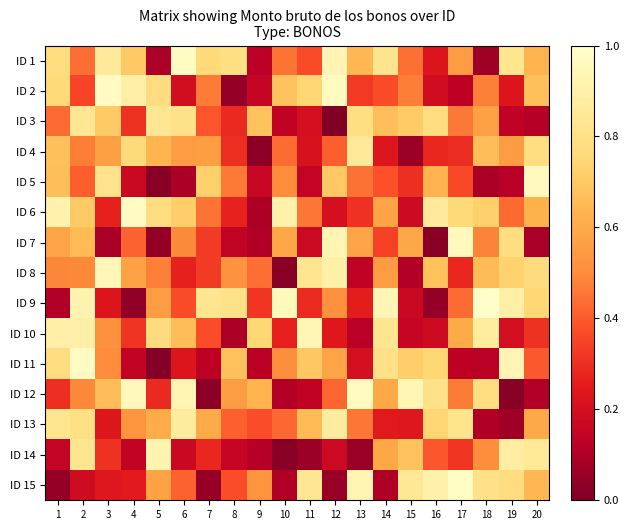

Reading left to right, what are all the values shown in this chart?

ID 1: 1=0.8	2=0.4	3=0.9	4=0.7	5=0.1	6=1.0	7=0.8	8=0.8	9=0.1	10=0.5	11=0.4	12=0.9	13=0.6	14=0.8	15=0.4	16=0.2	17=0.6	18=0.1	19=0.8	20=0.6
ID 2: 1=0.8	2=0.4	3=1.0	4=0.9	5=0.8	6=0.2	7=0.5	8=0.0	9=0.2	10=0.7	11=0.7	12=1.0	13=0.3	14=0.4	15=0.5	16=0.2	17=0.1	18=0.5	19=0.2	20=0.7
ID 3: 1=0.4	2=0.8	3=0.7	4=0.3	5=0.8	6=0.8	7=0.4	8=0.3	9=0.7	10=0.1	11=0.2	12=0.0	13=0.8	14=0.7	15=0.7	16=0.8	17=0.5	18=0.6	19=0.1	20=0.1
ID 4: 1=0.7	2=0.5	3=0.6	4=0.8	5=0.6	6=0.6	7=0.6	8=0.3	9=0.0	10=0.4	11=0.2	12=0.4	13=0.9	14=0.2	15=0.1	16=0.3	17=0.3	18=0.7	19=0.6	20=0.8
ID 5: 1=0.7	2=0.4	3=0.8	4=0.2	5=0.0	6=0.1	7=0.7	8=0.5	9=0.2	10=0.5	11=0.2	12=0.7	13=0.4	14=0.4	15=0.3	16=0.6	17=0.4	18=0.1	19=0.1	20=1.0
ID 6: 1=0.9	2=0.7	3=0.3	4=1.0	5=0.8	6=0.7	7=0.4	8=0.3	9=0.1	10=0.9	11=0.5	12=0.2	13=0.3	14=0.6	15=0.2	16=0.9	17=0.8	18=0.7	19=0.4	20=0.6
ID 7: 1=0.6	2=0.6	3=0.1	4=0.4	5=0.0	6=0.5	7=0.3	8=0.1	9=0.1	10=0.6	11=0.2	12=0.9	13=0.6	14=0.3	15=0.6	16=0.0	17=1.0	18=0.5	19=0.8	20=0.1
ID 8: 1=0.5	2=0.5	3=0.9	4=0.6	5=0.5	6=0.3	7=0.3	8=0.5	9=0.4	10=0.0	11=0.8	12=0.9	13=0.1	14=0.6	15=0.1	16=0.7	17=0.3	18=0.7	19=0.7	20=0.8
ID 9: 1=0.1	2=0.9	3=0.2	4=0.0	5=0.6	6=0.4	7=0.8	8=0.8	9=0.3	10=1.0	11=0.3	12=0.5	13=0.3	14=0.9	15=0.2	16=0.0	17=0.4	18=1.0	19=0.9	20=0.7
ID 10: 1=0.9	2=0.9	3=0.5	4=0.3	5=0.8	6=0.7	7=0.4	8=0.1	9=0.7	10=0.3	11=0.9	12=0.2	13=0.1	14=0.8	15=0.2	16=0.2	17=0.6	18=0.9	19=0.2	20=0.3
ID 11: 1=0.8	2=1.0	3=0.5	4=0.1	5=0.0	6=0.2	7=0.1	8=0.7	9=0.1	10=0.5	11=0.7	12=0.6	13=0.2	14=0.8	15=0.7	16=0.7	17=0.1	18=0.1	19=0.9	20=0.4
ID 12: 1=0.3	2=0.5	3=0.7	4=1.0	5=0.3	6=0.9	7=0.0	8=0.6	9=0.6	10=0.1	11=0.1	12=0.4	13=1.0	14=0.6	15=0.9	16=0.8	17=0.5	18=0.8	19=0.0	20=0.1
ID 13: 1=0.8	2=0.8	3=0.2	4=0.5	5=0.6	6=0.9	7=0.6	8=0.4	9=0.4	10=0.4	11=0.7	12=0.9	13=0.5	14=0.2	15=0.2	16=0.7	17=0.8	18=0.1	19=0.1	20=0.6
ID 14: 1=0.1	2=0.8	3=0.3	4=0.1	5=0.9	6=0.2	7=0.3	8=0.2	9=0.1	10=0.0	11=0.1	12=0.2	13=0.1	14=0.6	15=0.7	16=0.4	17=0.3	18=0.5	19=0.9	20=0.9
ID 15: 1=0.0	2=0.2	3=0.2	4=0.2	5=0.6	6=0.4	7=0.0	8=0.4	9=0.5	10=0.1	11=0.8	12=0.1	13=0.9	14=0.1	15=0.8	16=0.9	17=1.0	18=0.8	19=0.8	20=0.6